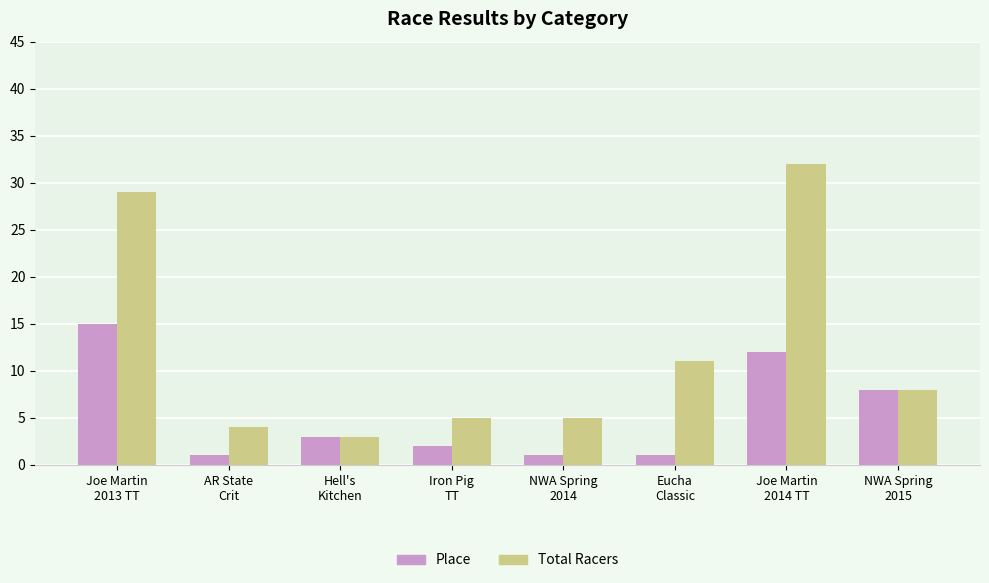

Rank the series at AR State
Crit from lowest to highest value.

Place, Total Racers